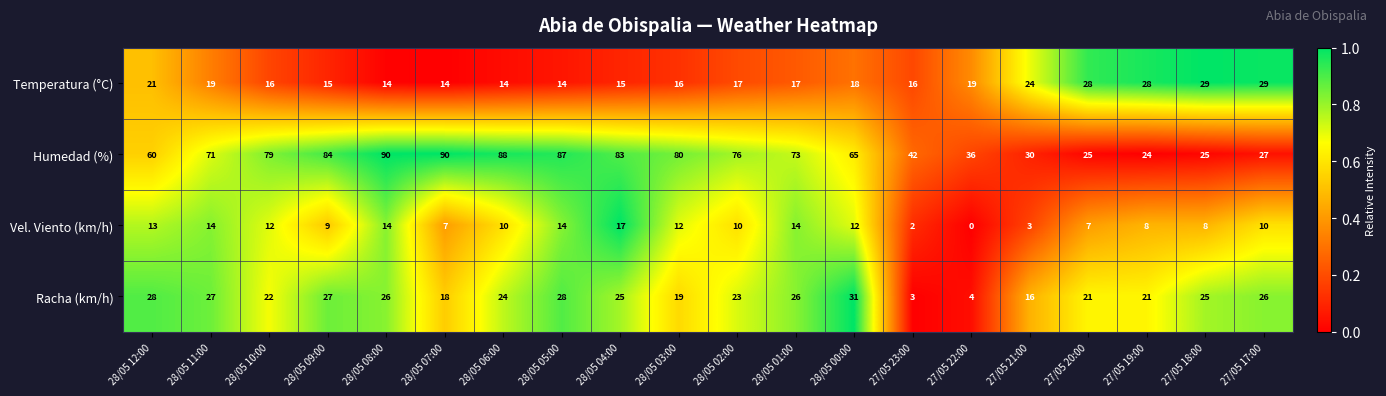

The Temperatura (°C) series shows 4 at 28/05 05:00. True or false?

False